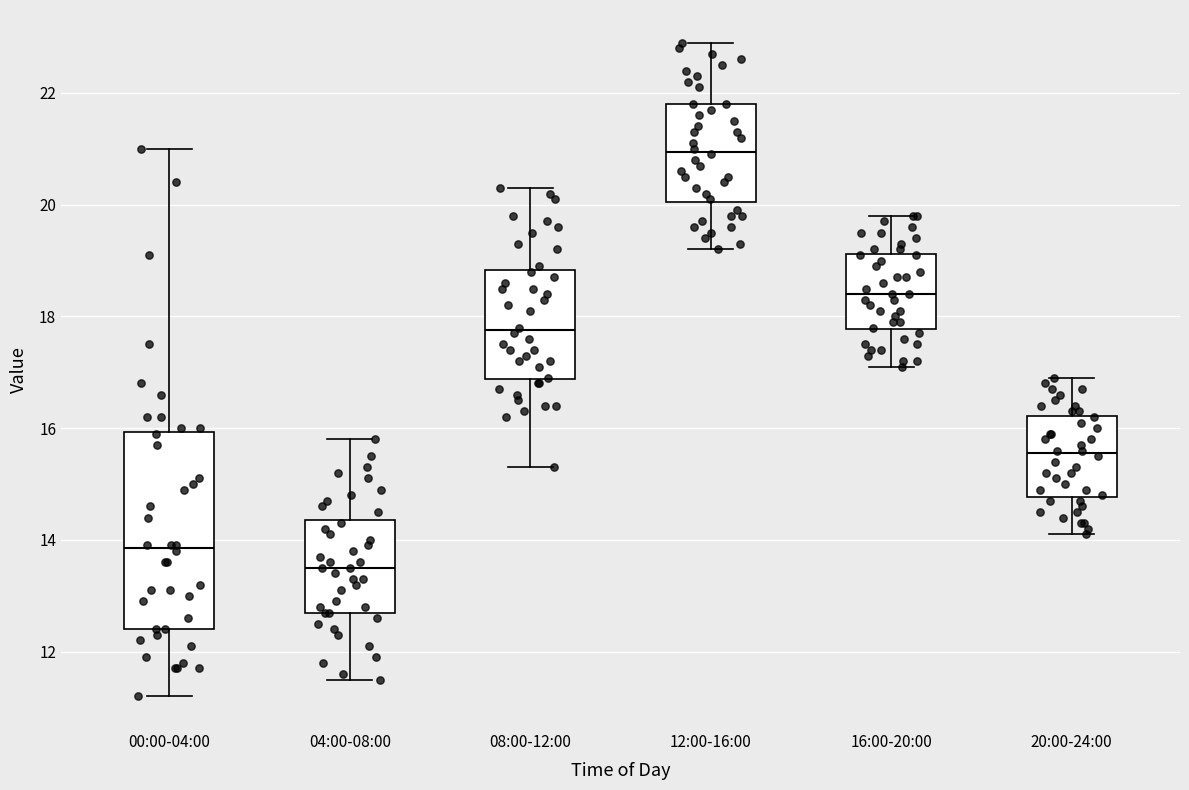

Reading left to right, transcribe this box plot: for each box, give where its median line is, the range the box spans, and where its two whiskers end, as read against the y-axis. The values are not printed on the chart, so give them approximately, as read against the axis.

00:00-04:00: median 13.8, box 12.4 to 16.0, whiskers 11.2 to 21.0
04:00-08:00: median 13.6, box 12.8 to 14.4, whiskers 11.6 to 15.8
08:00-12:00: median 17.8, box 16.8 to 18.8, whiskers 15.4 to 20.4
12:00-16:00: median 21.0, box 20.0 to 21.8, whiskers 19.2 to 23.0
16:00-20:00: median 18.4, box 17.8 to 19.2, whiskers 17.2 to 19.8
20:00-24:00: median 15.6, box 14.8 to 16.2, whiskers 14.2 to 17.0